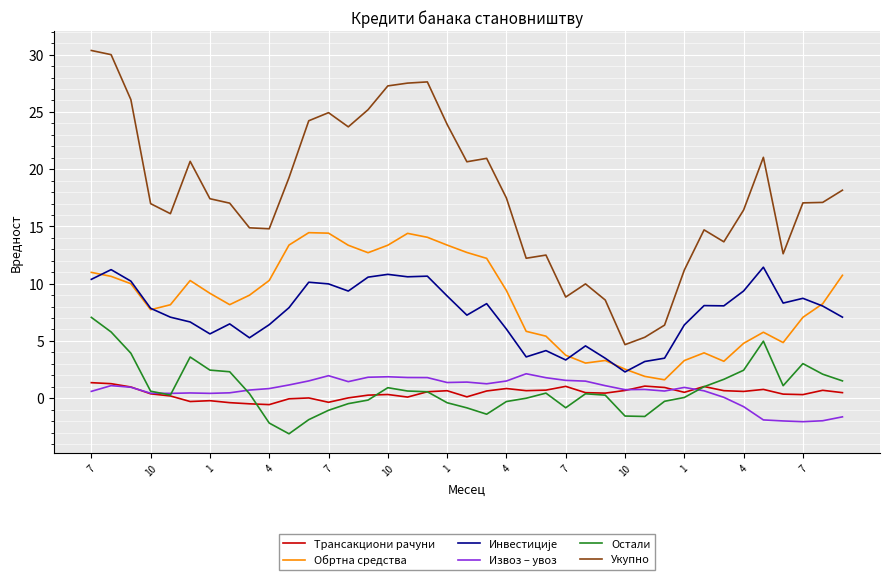

What is the smallest value displayed?

-3.1